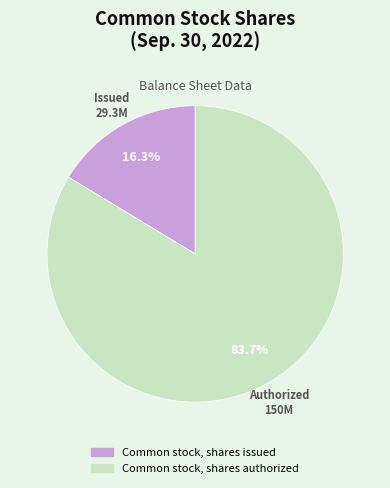

Count the number of slices in the pie.

2